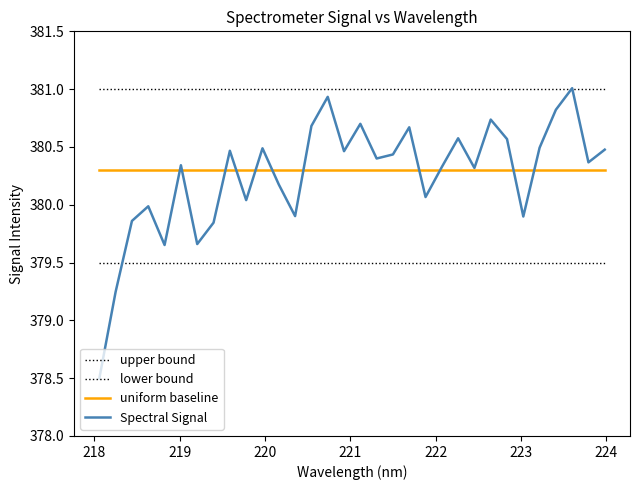

What is the minimum value for Spectral Signal?

378.5